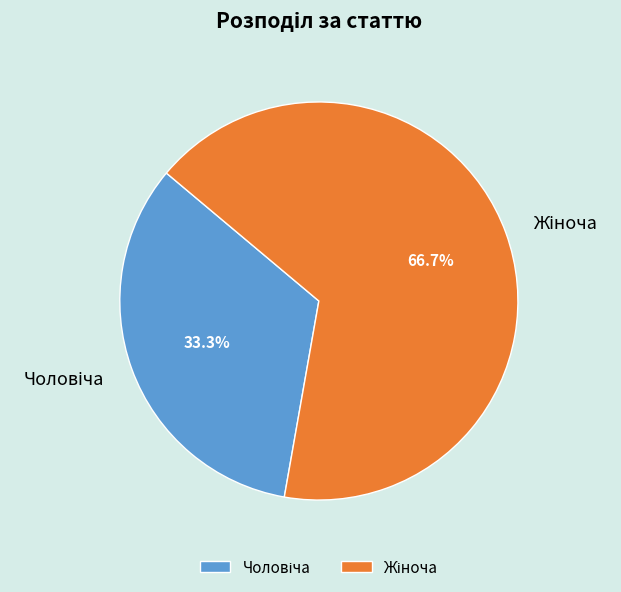

Is there a majority slice in this chart?

Yes